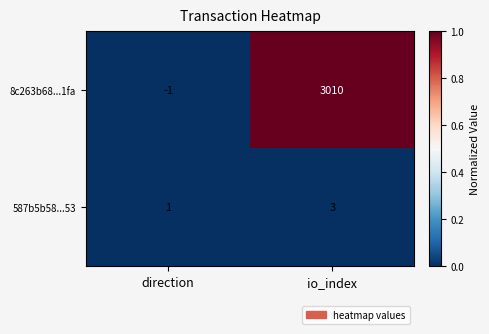

Reading left to right, extract all data points from this chart.

8c263b68...1fa: direction=-1	io_index=3010
587b5b58...53: direction=1	io_index=3